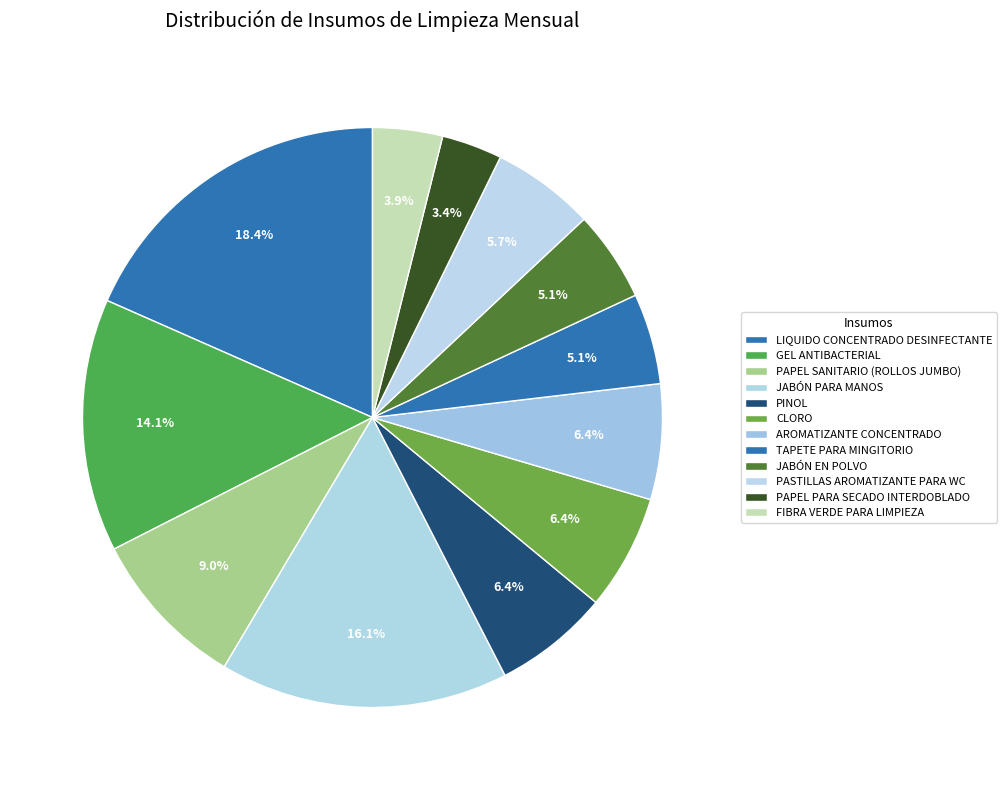

How many slices are in this pie chart?

12